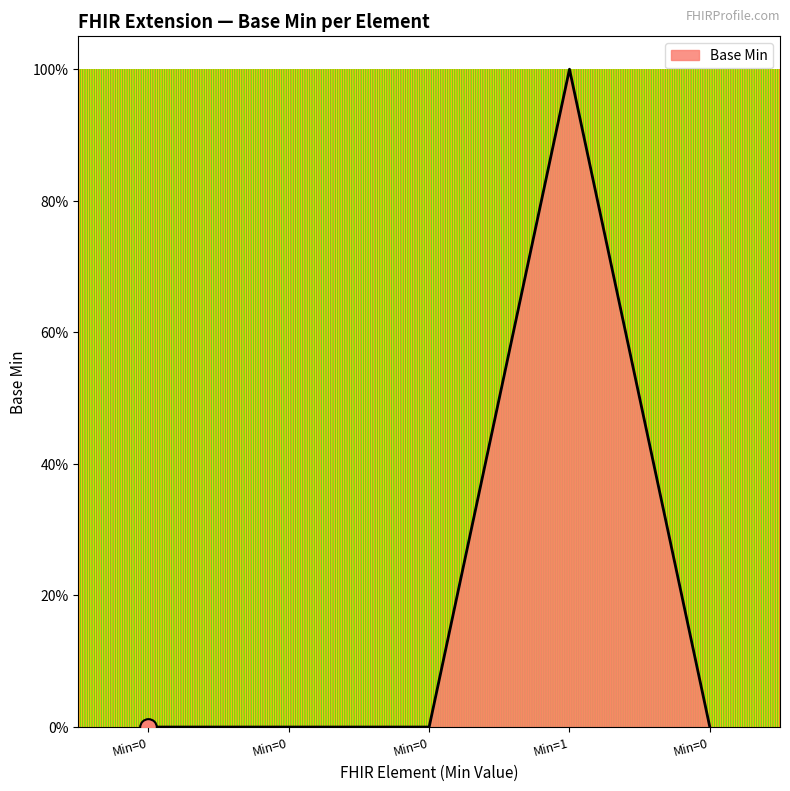

At which category does the chart reach its peak across all series?

Min=1